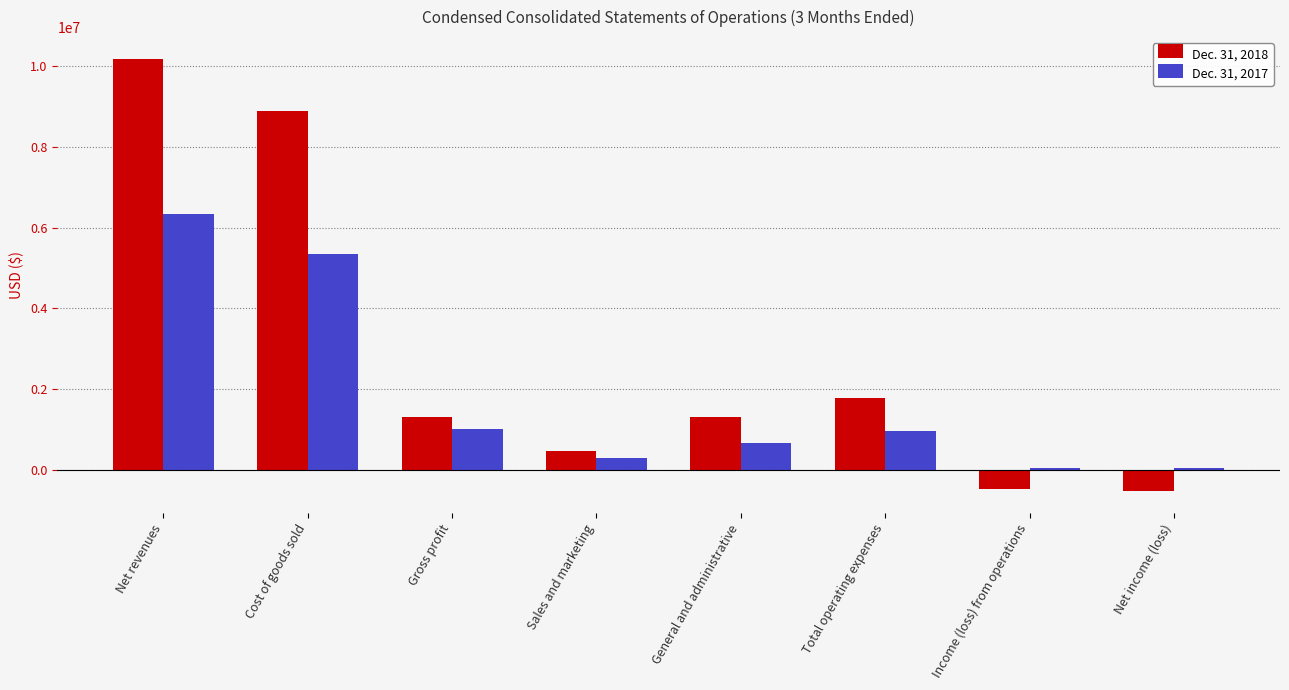

How many data points in Dec. 31, 2017 are less than 951523?

4